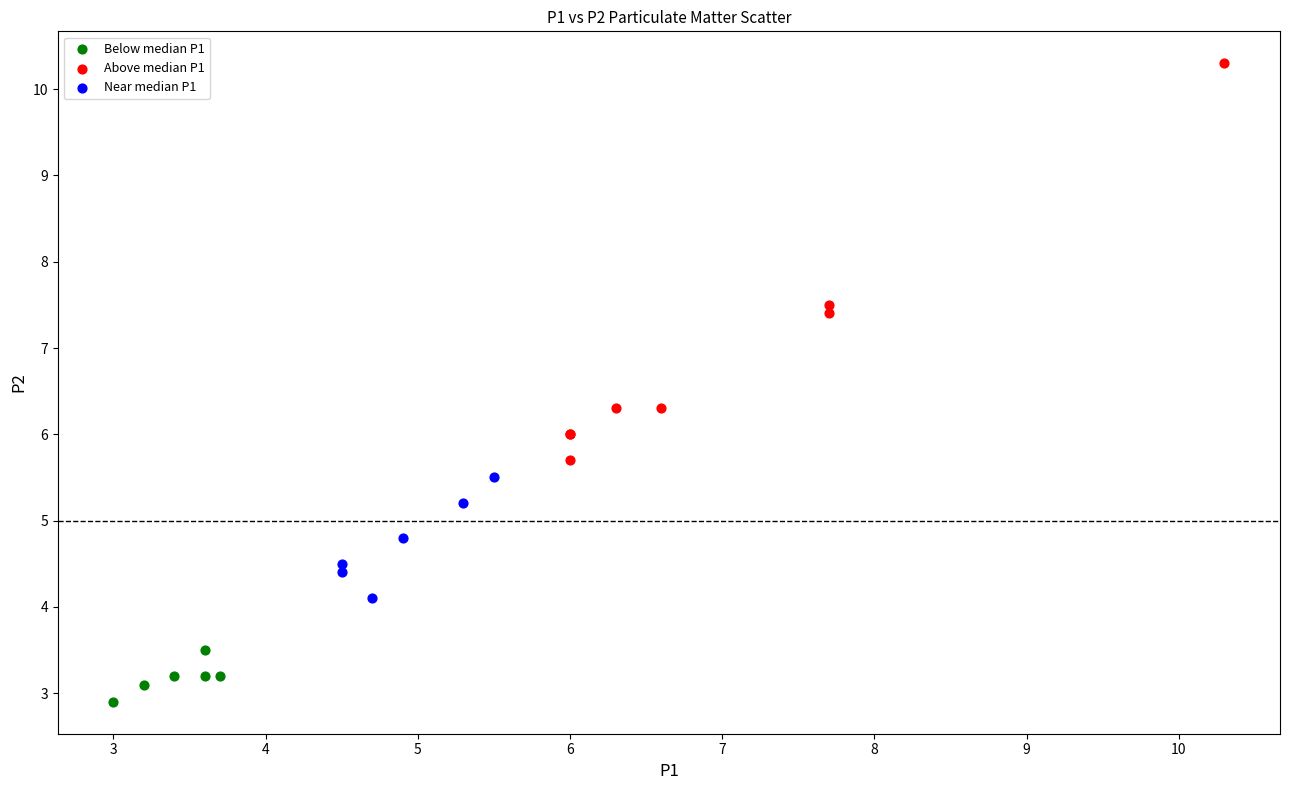

Which series contains the lowest Y value?

Below median P1